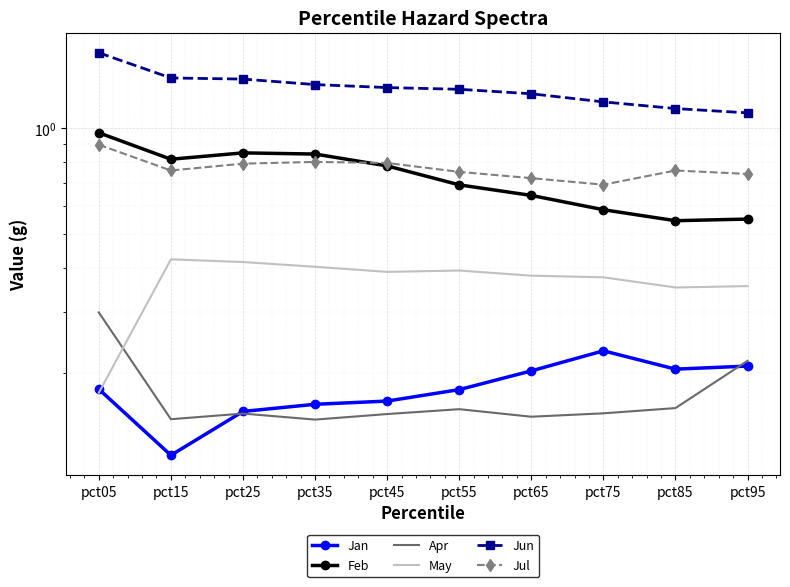

Reading left to right, what are all the values shown in this chart?

Jan: 0.2	0.1	0.2	0.2	0.2	0.2	0.2	0.2	0.2	0.2
Feb: 1.0	0.8	0.9	0.8	0.8	0.7	0.6	0.6	0.5	0.6
Apr: 0.3	0.1	0.2	0.1	0.2	0.2	0.2	0.2	0.2	0.2
May: 0.2	0.4	0.4	0.4	0.4	0.4	0.4	0.4	0.4	0.4
Jun: 1.6	1.4	1.4	1.3	1.3	1.3	1.3	1.2	1.1	1.1
Jul: 0.9	0.8	0.8	0.8	0.8	0.8	0.7	0.7	0.8	0.7